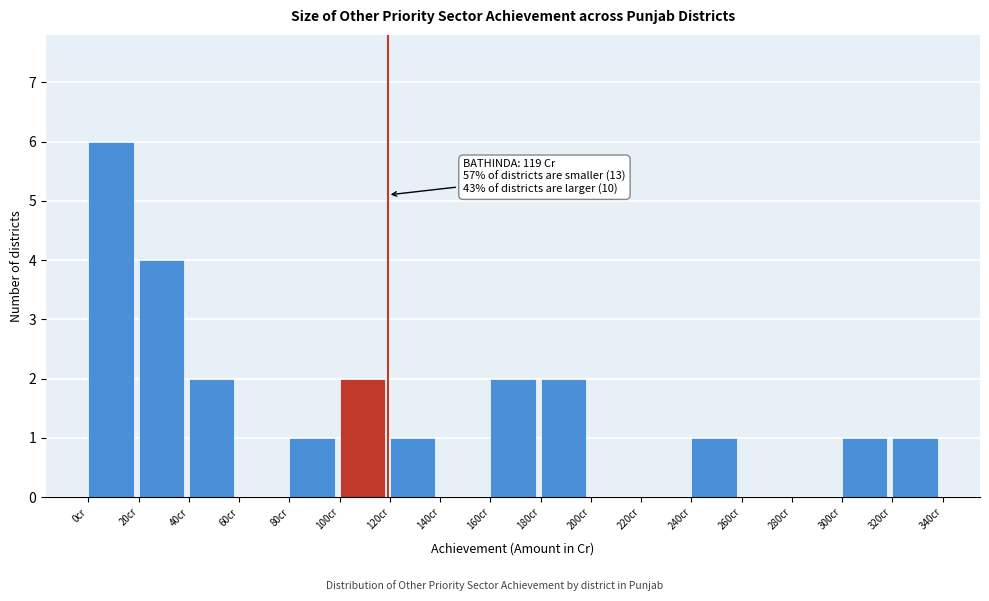

Over which range of the x-axis is the bar tallest?

0 to 20